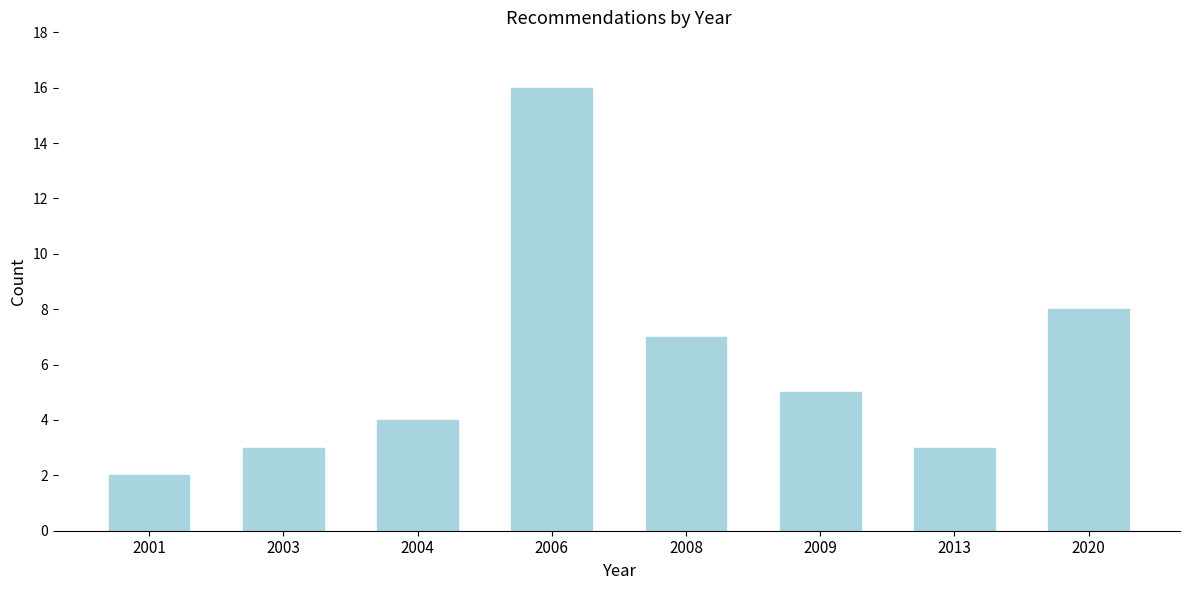

Reading left to right, transcribe all the data shown in this chart.

2001=2	2003=3	2004=4	2006=16	2008=7	2009=5	2013=3	2020=8